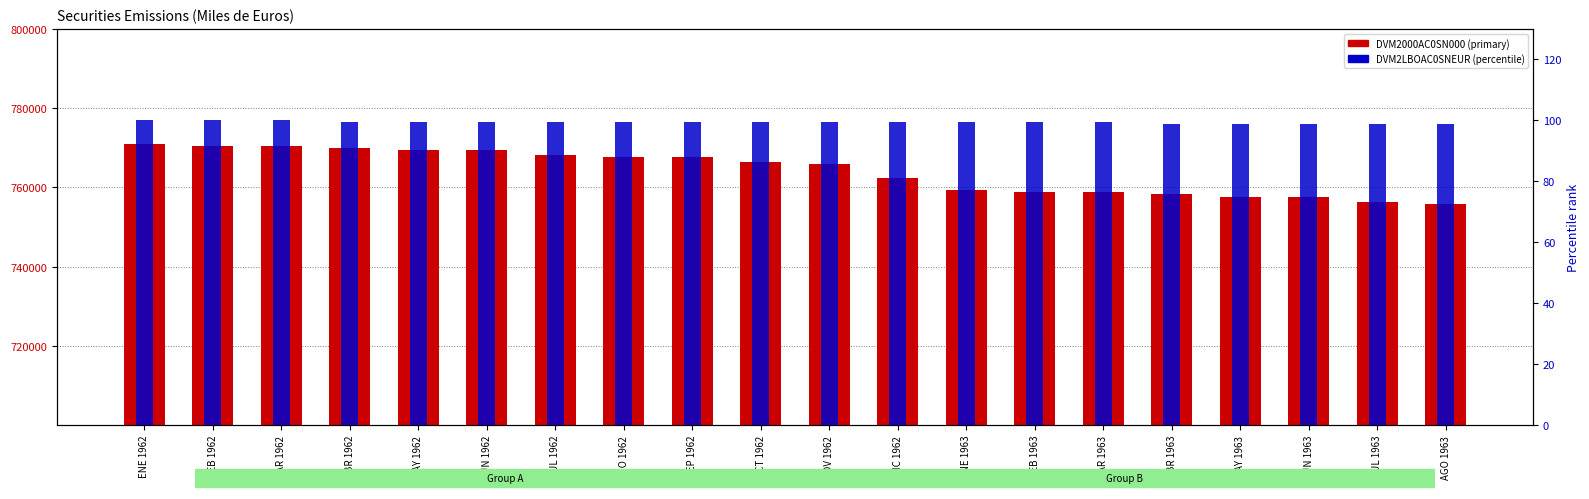

Rank the categories by DVM2LBOAC0SNEUR value from lowest to highest.

ABR 1963, MAY 1963, JUN 1963, JUL 1963, AGO 1963, ABR 1962, MAY 1962, JUN 1962, JUL 1962, AGO 1962, SEP 1962, OCT 1962, NOV 1962, DIC 1962, ENE 1963, FEB 1963, MAR 1963, ENE 1962, FEB 1962, MAR 1962